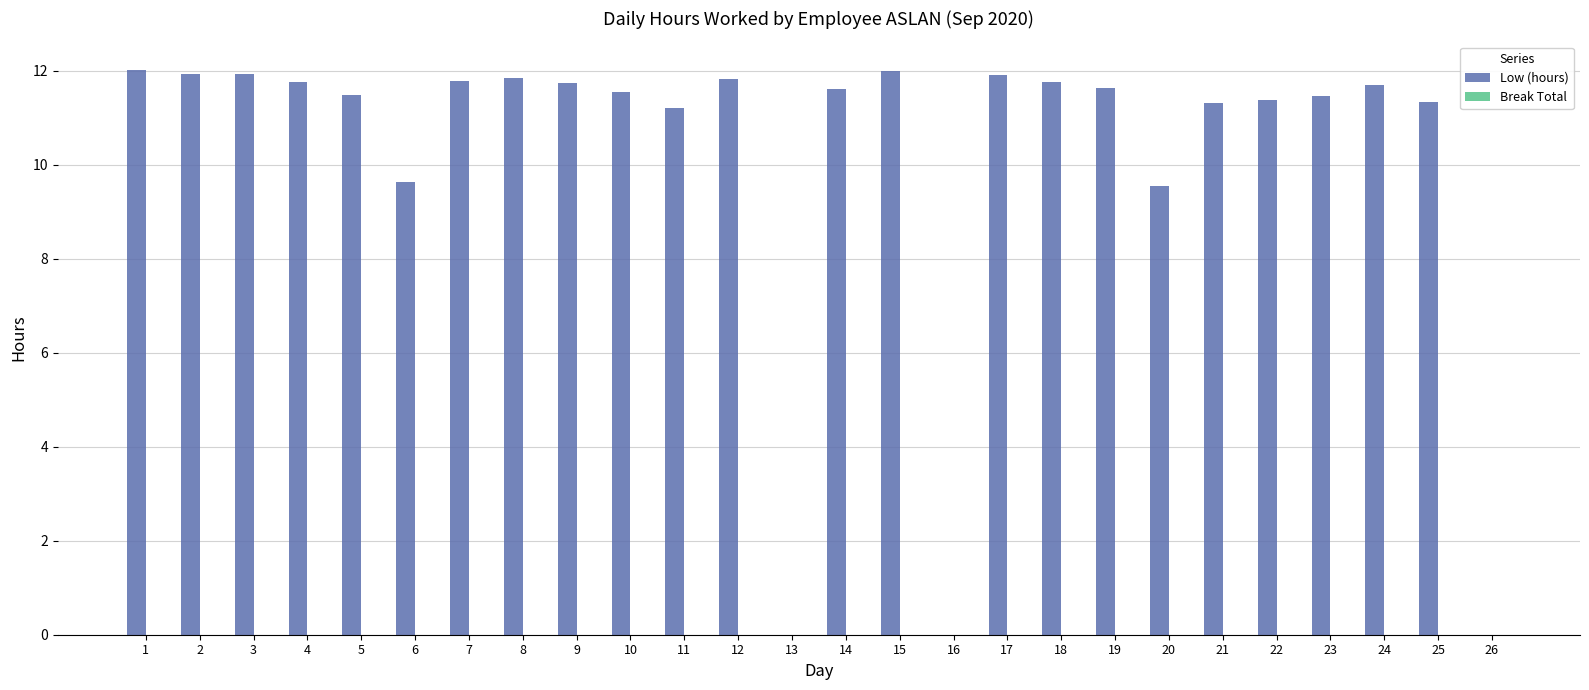

Between 11 and 5, which is larger?

5